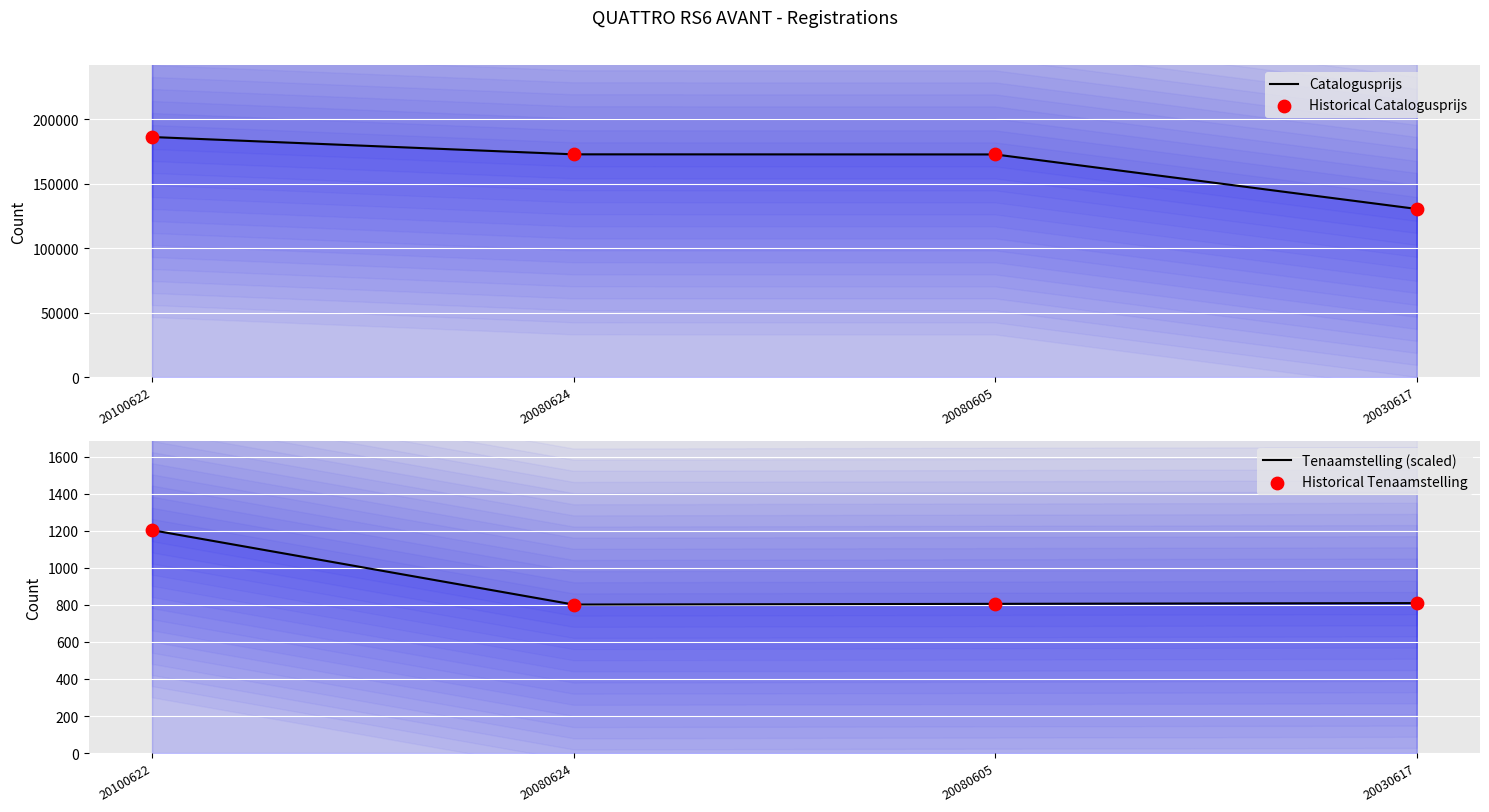

What are all the series names shown in the legend?

Catalogusprijs, Historical Catalogusprijs, Tenaamstelling (scaled), Historical Tenaamstelling